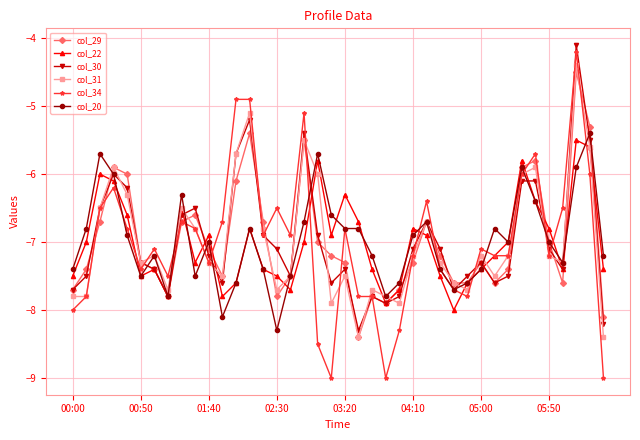

What is the sum of all col_31 values?

-279.3